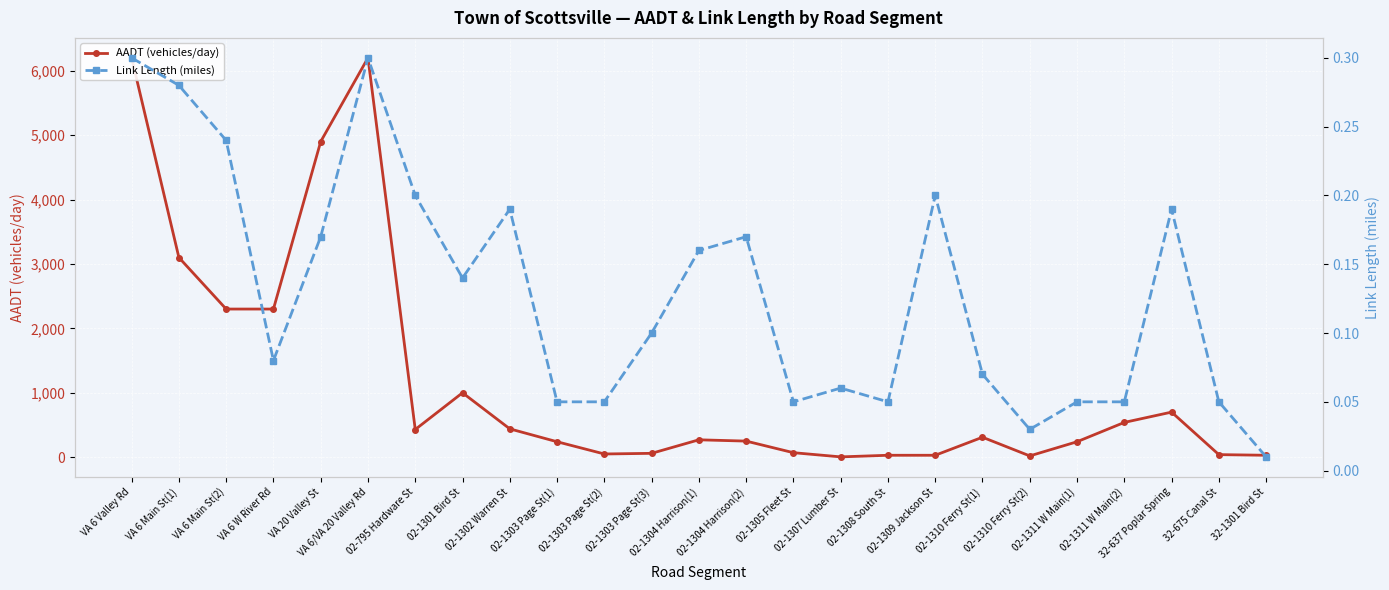

Is this an area chart (filled region under the line)?

No